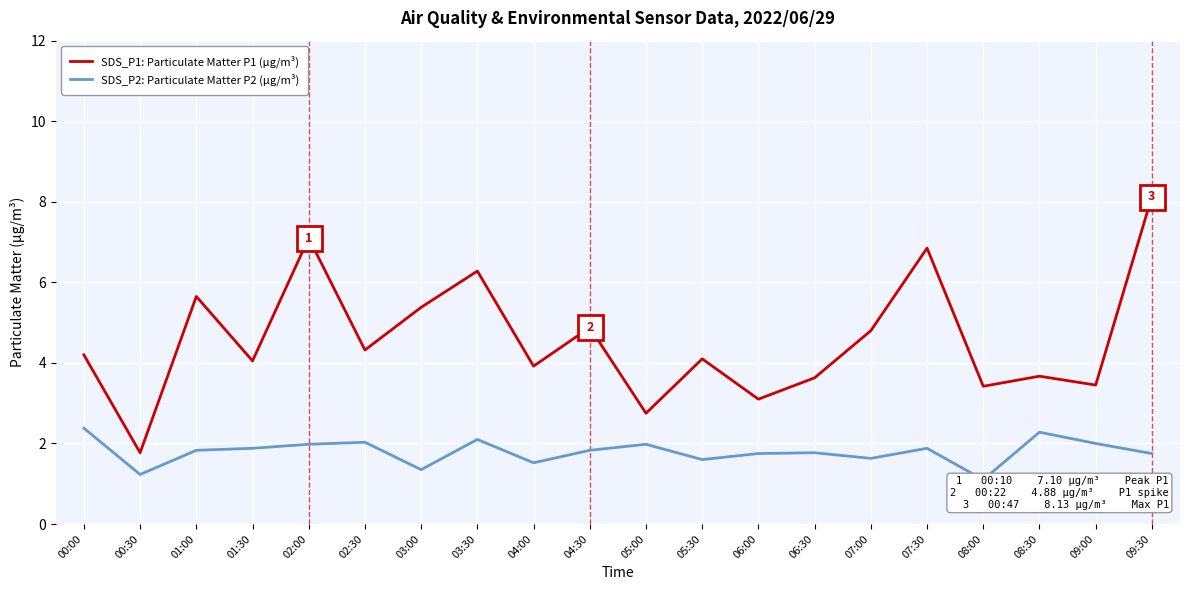

What is the sum of the SDS_P1: Particulate Matter P1 (µg/m³) values at 00:00 and 00:30?

6.0